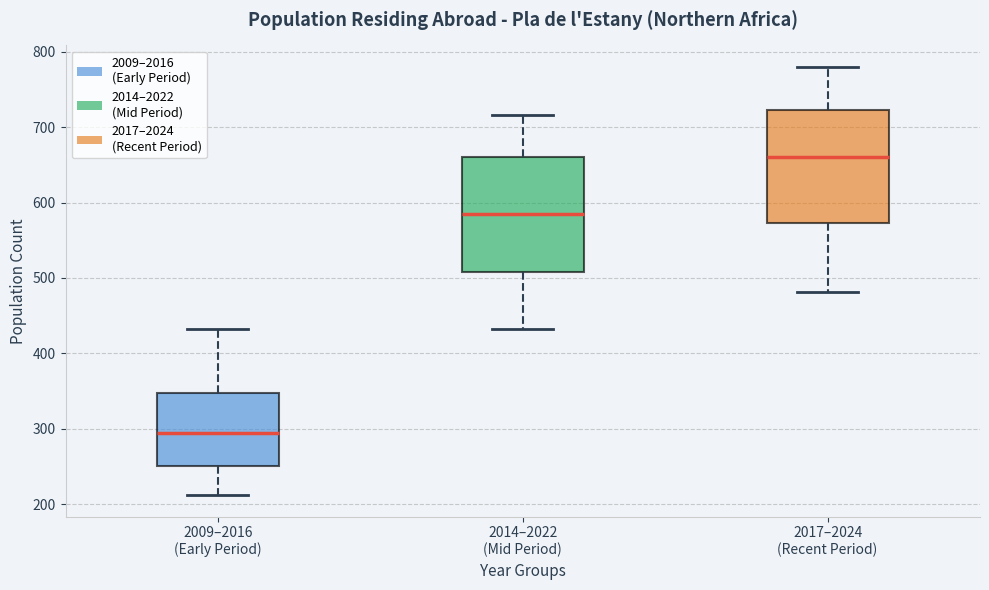

Where does the upper whisker of the box for 2014–2022 (Mid Period) end on the y-axis? The values are not printed on the chart, so give them approximately, as read against the axis.

720